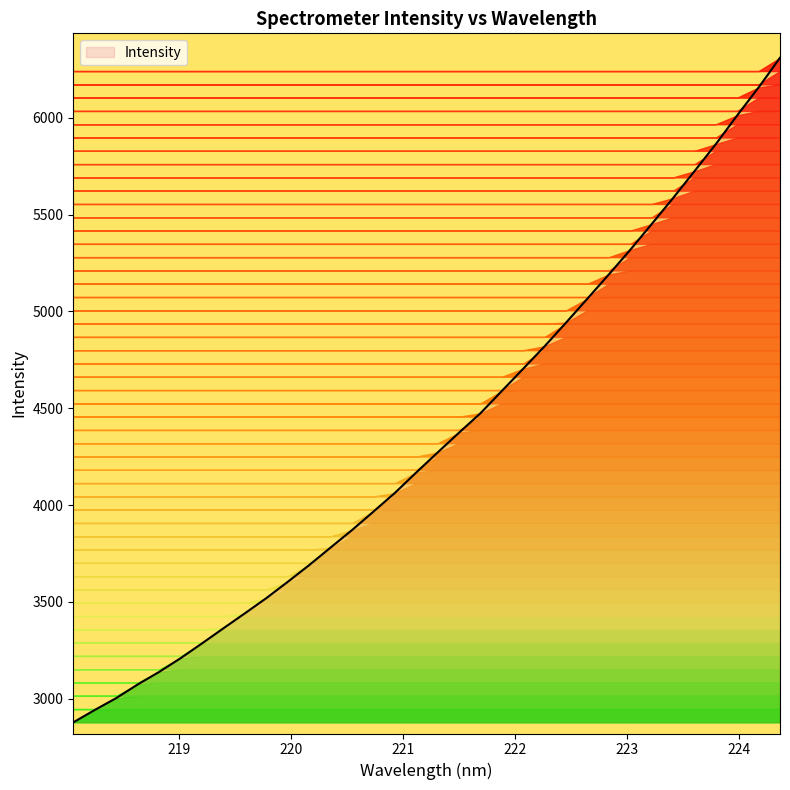

What is the difference between the maximum and minimum values?

3432.4